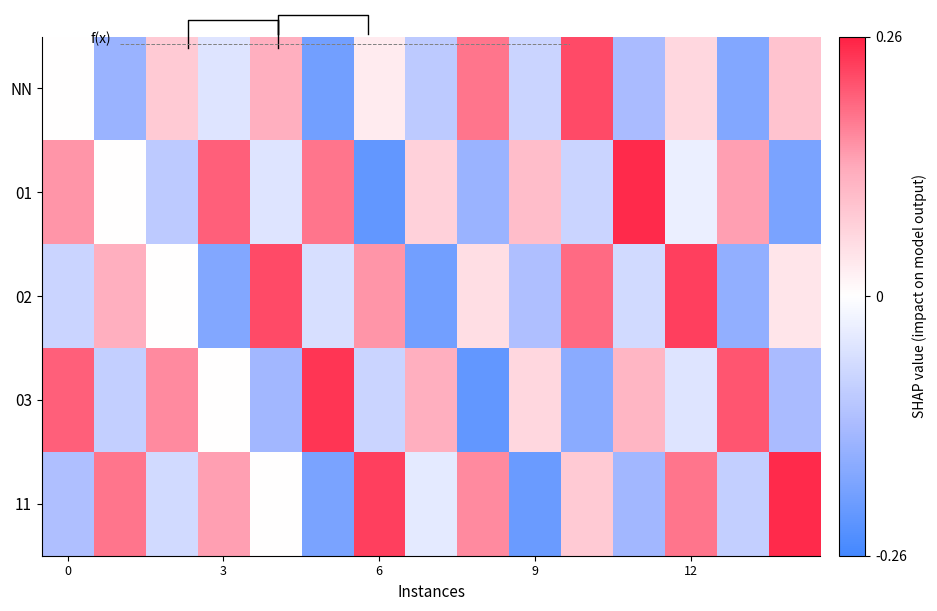

How many values in the 02 series are below 0?

7